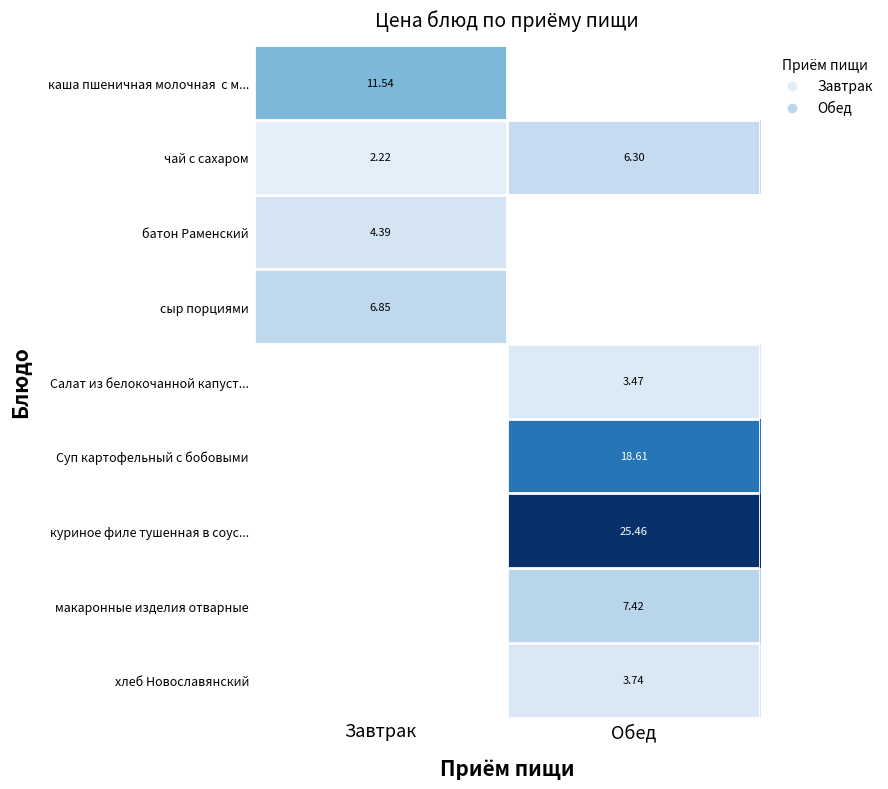

How many data points in чай с сахаром are above 6?

1